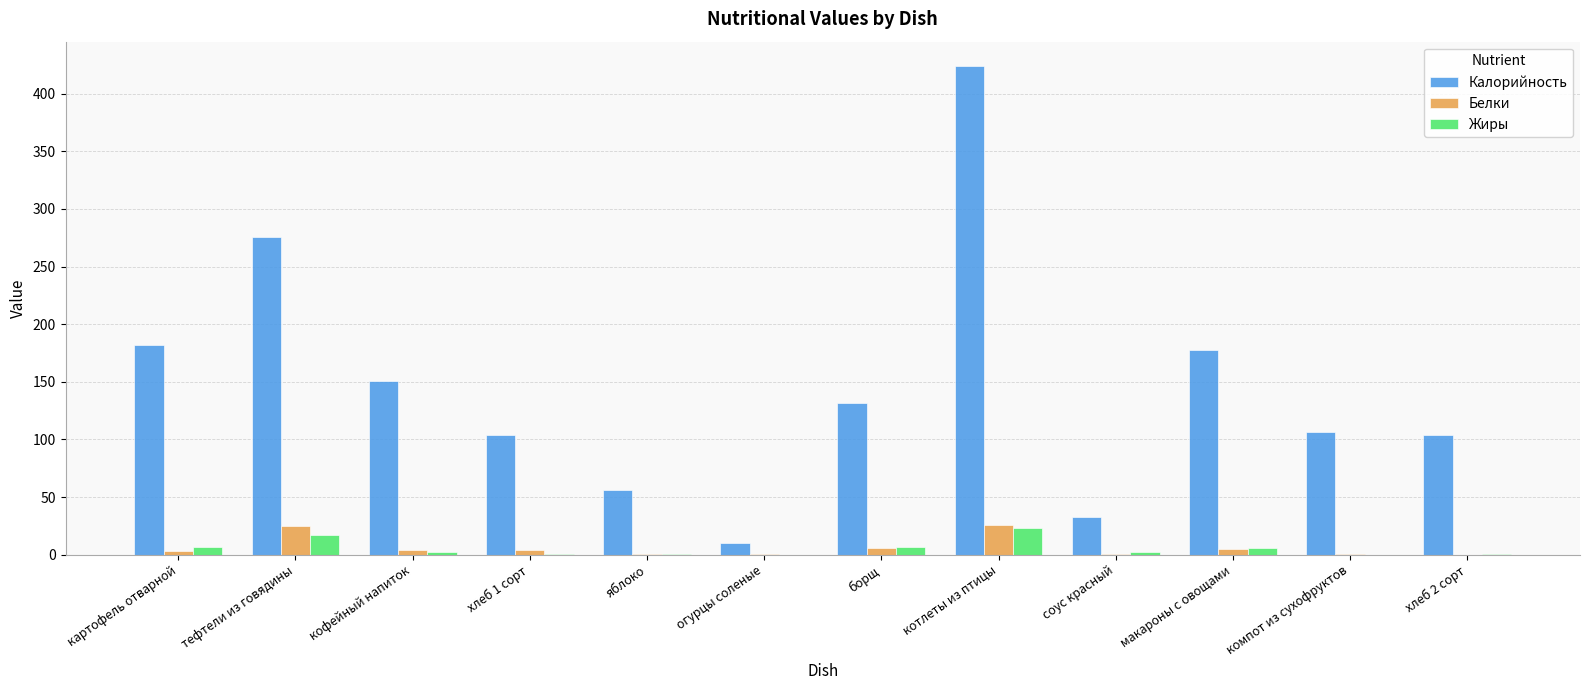

At which category is the sum across all series the highest?

котлеты из птицы